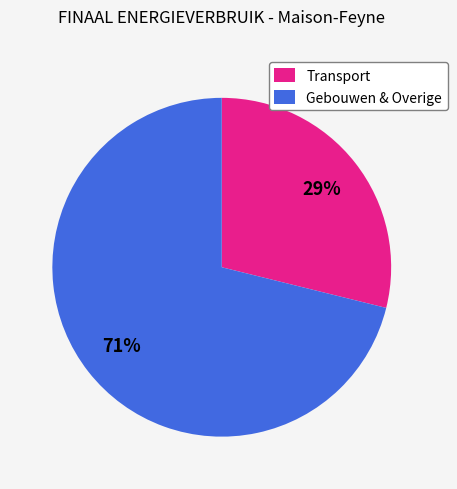

To the nearest percent, what is the difference between the Gebouwen & Overige and Transport slice percentages?

42%